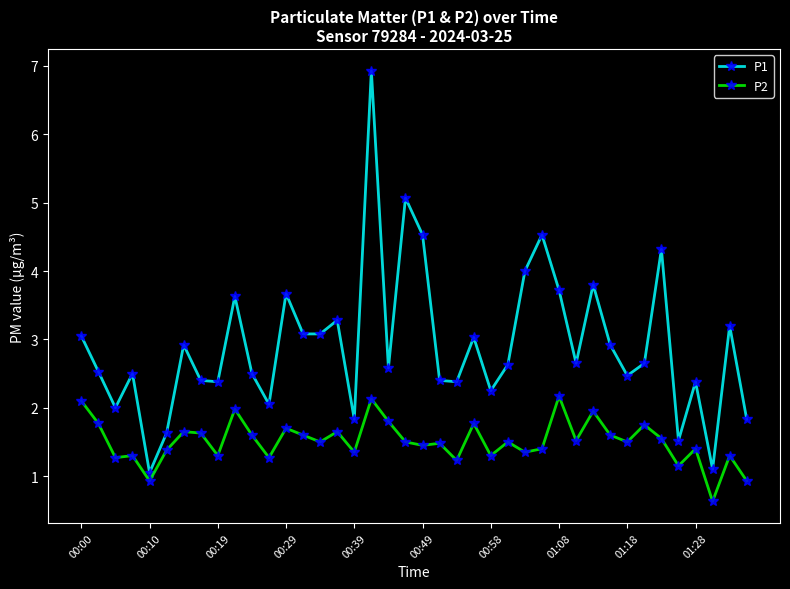

True or false: P2 has more than 0 points higher than both neighbors.

True